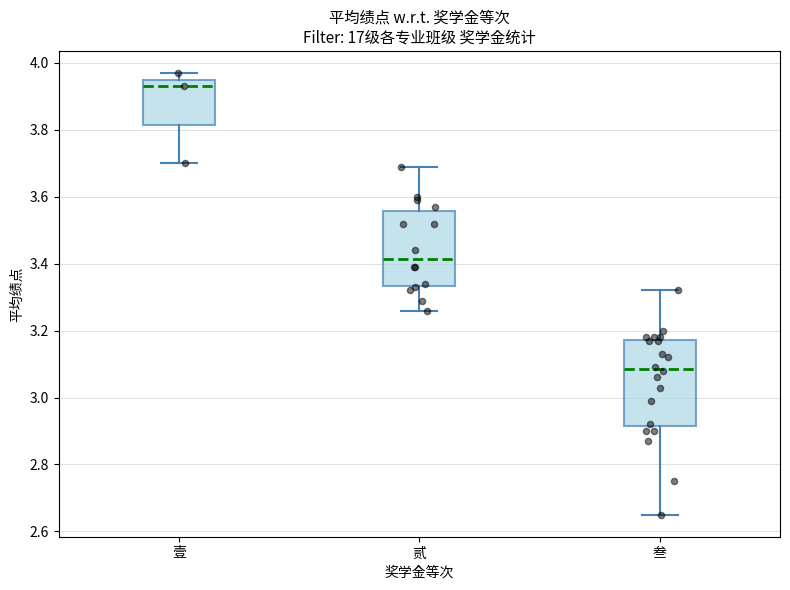

Reading left to right, transcribe this box plot: for each box, give where its median line is, the range the box spans, and where its two whiskers end, as read against the y-axis. The values are not printed on the chart, so give them approximately, as read against the axis.

壹: median 3.94, box 3.82 to 3.96, whiskers 3.70 to 3.98
贰: median 3.42, box 3.34 to 3.56, whiskers 3.26 to 3.70
叁: median 3.08, box 2.92 to 3.18, whiskers 2.66 to 3.32